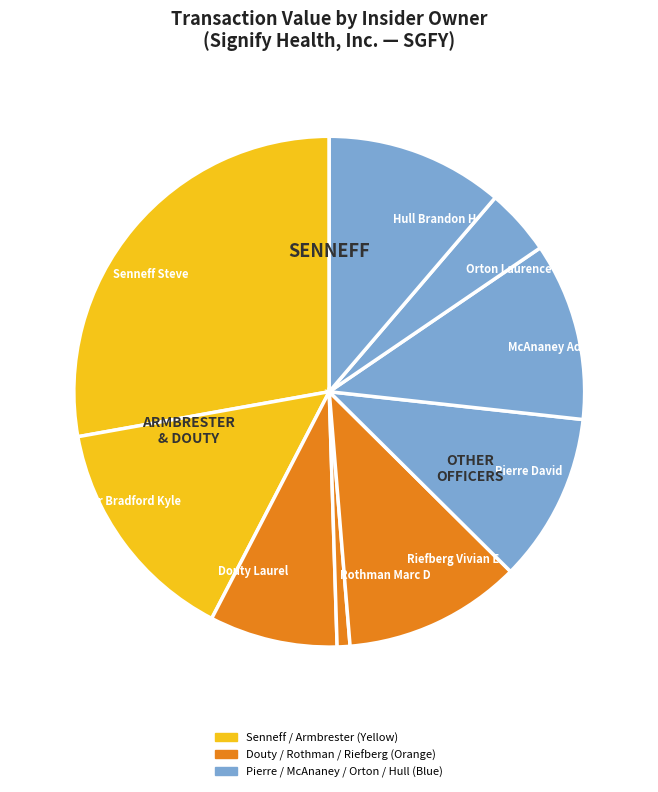

Does any single category account for the majority?

No